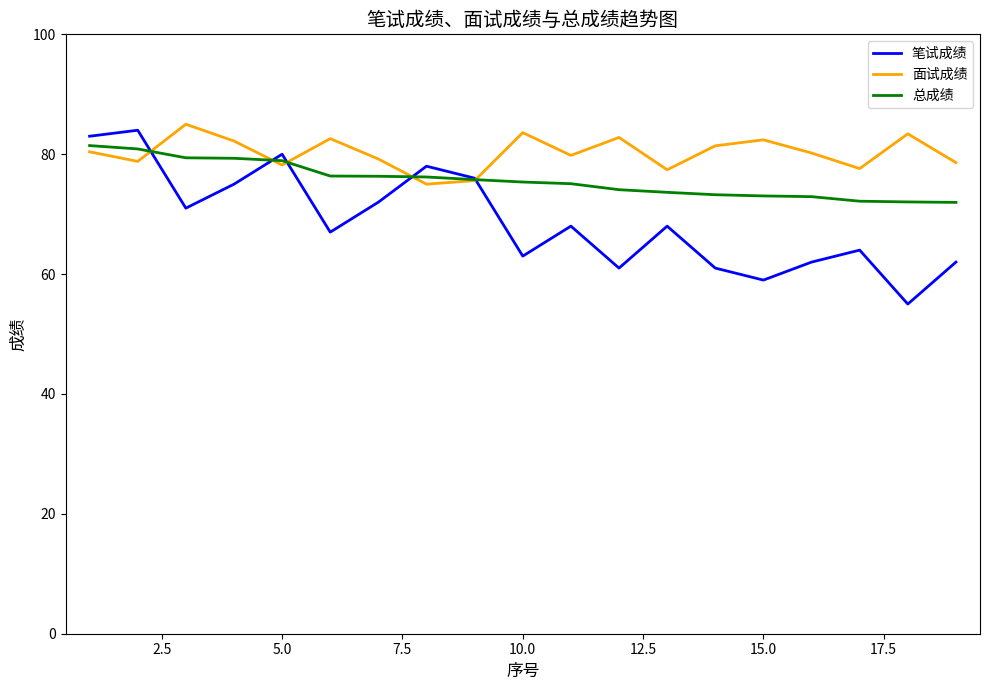

What is the minimum value shown in the chart?

55.0